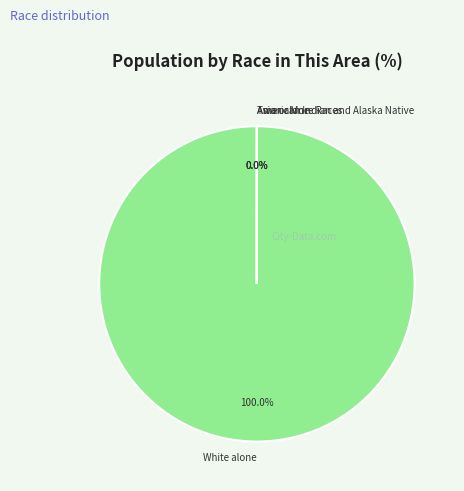

True or false: American Indian and Alaska Native accounts for 10% of the total.

False